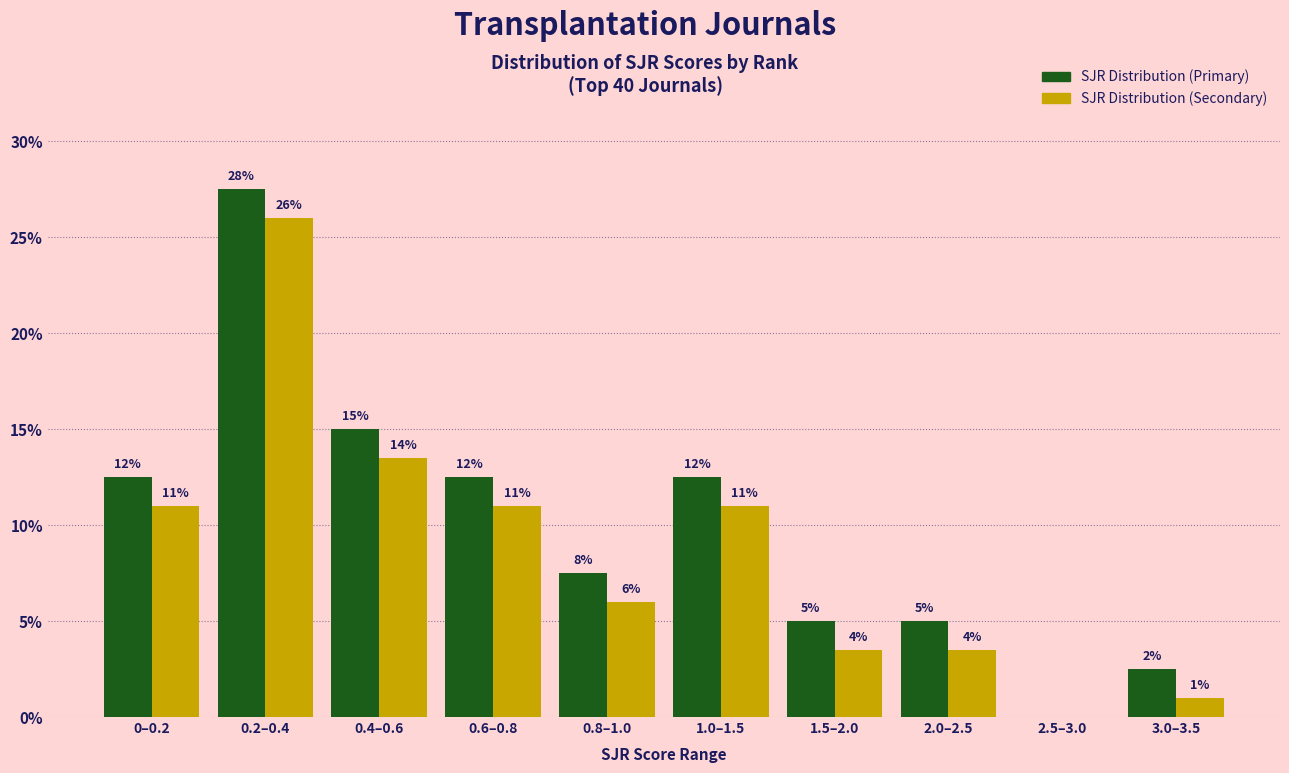

What is the greatest value displayed?

27.5